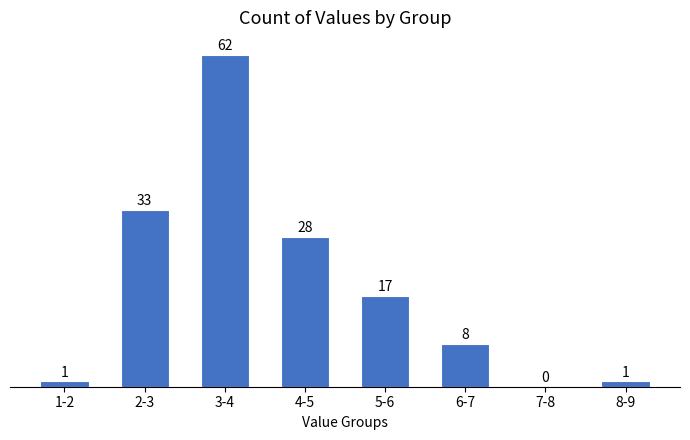

Reading left to right, transcribe all the data shown in this chart.

1-2=1	2-3=33	3-4=62	4-5=28	5-6=17	6-7=8	7-8=0	8-9=1